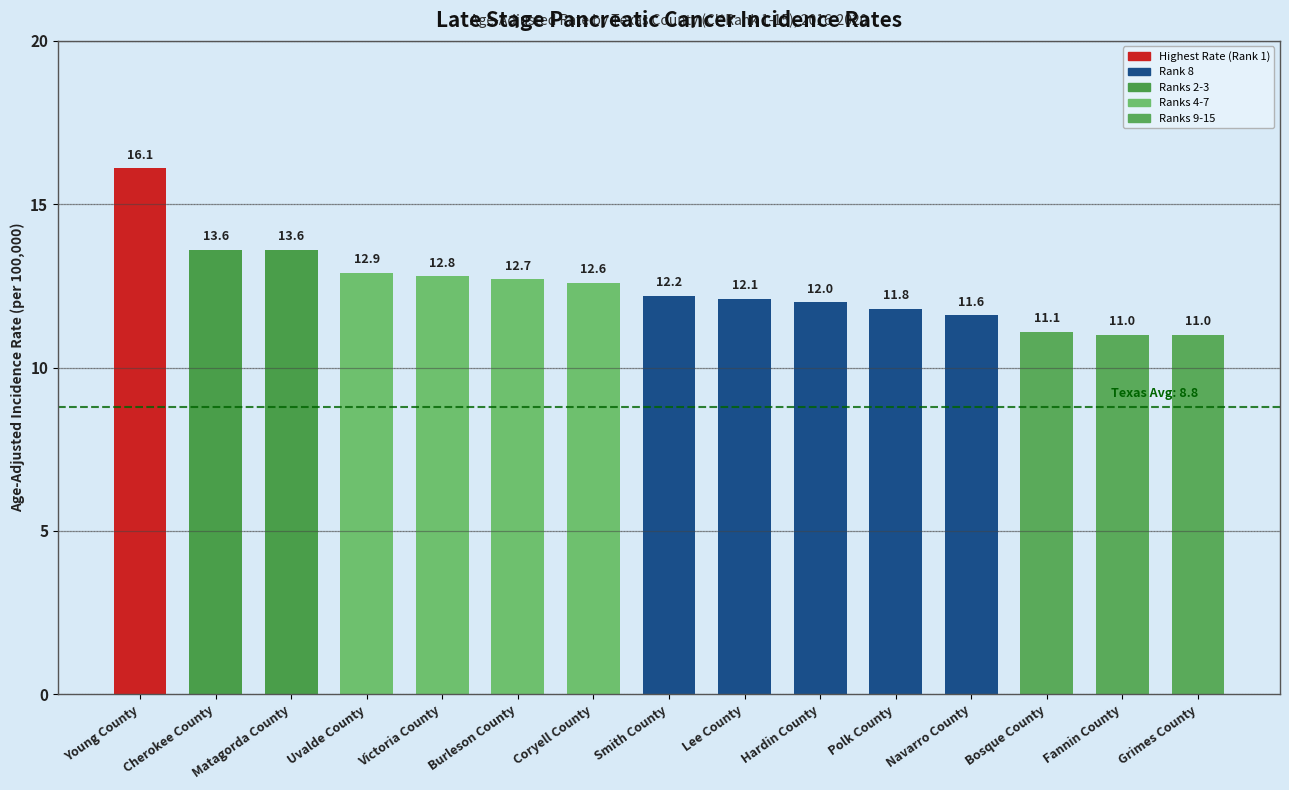

Where is the data nearest to the value 13?

Uvalde County